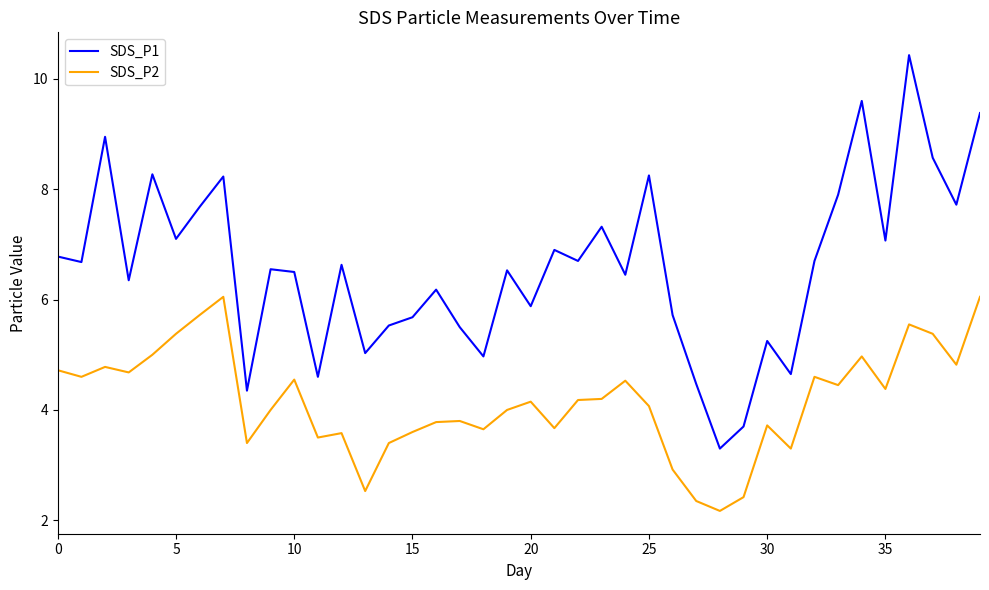

What is the maximum value shown in the chart?

10.4